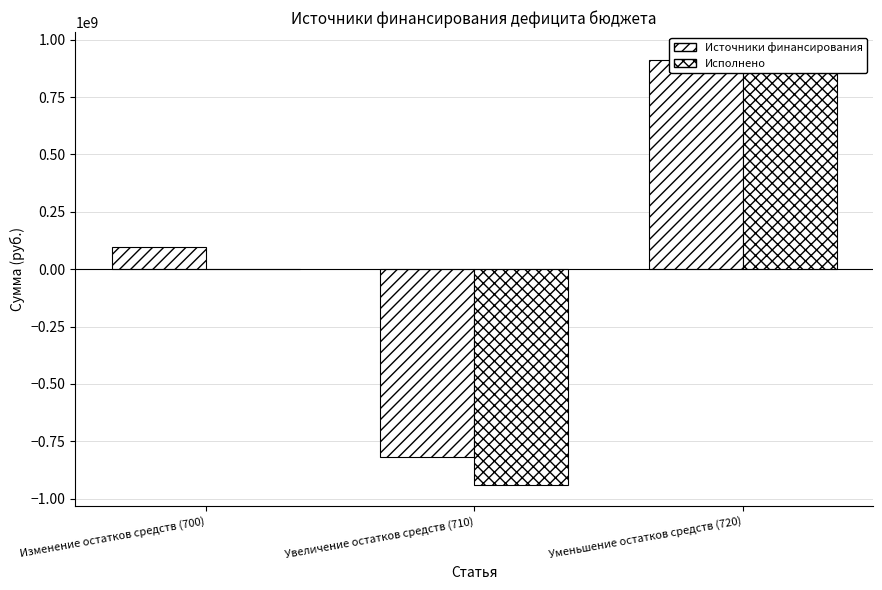

Reading left to right, extract all data points from this chart.

Источники финансирования: 96576170.3	-816394133.6	912970303.9
Исполнено: 1163128.2	-938430289.3	939593417.4